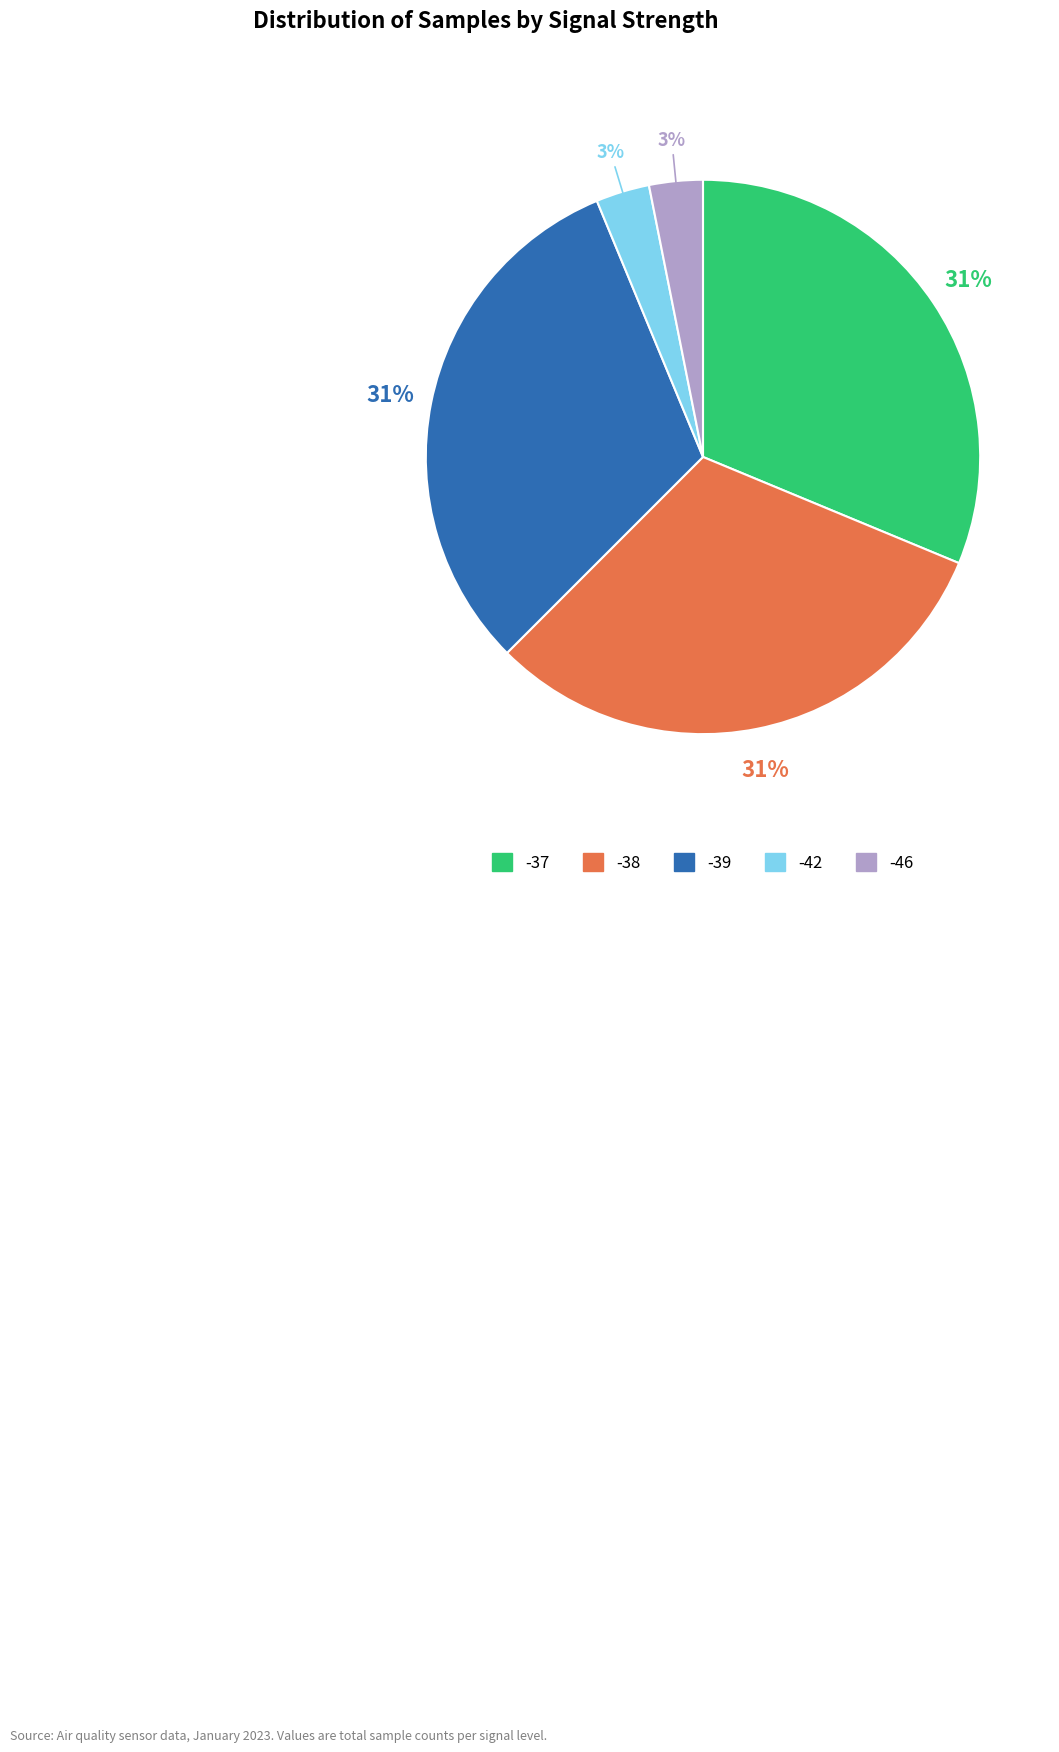

Combined, do -37 and -39 account for over 50%?

Yes